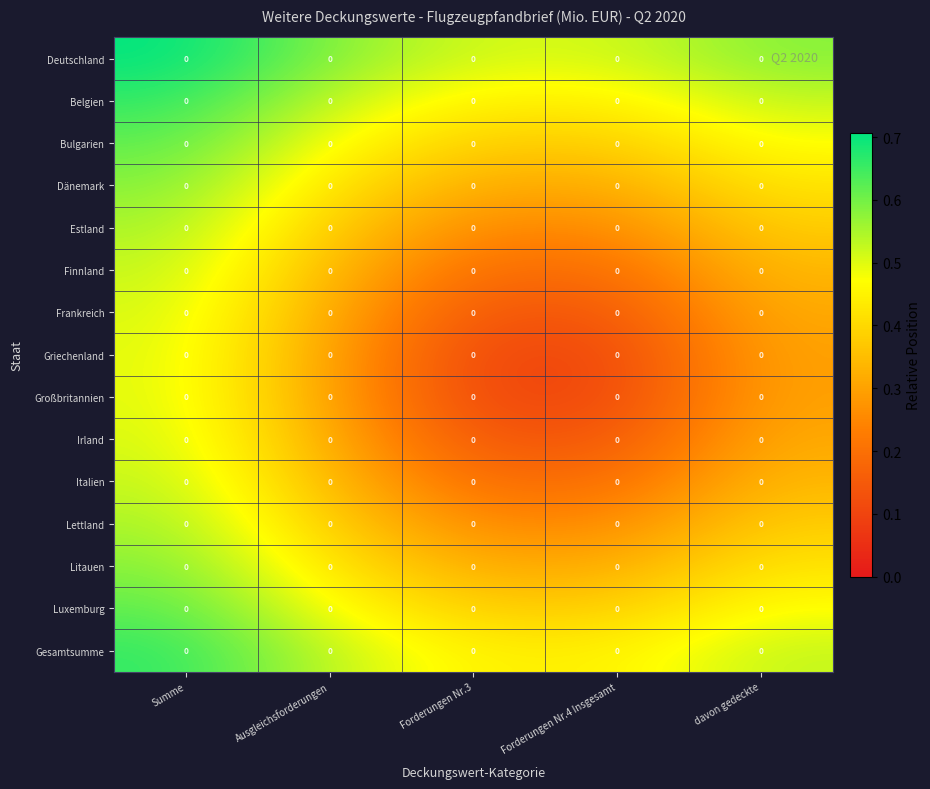

Count the number of categories in the chart.

5